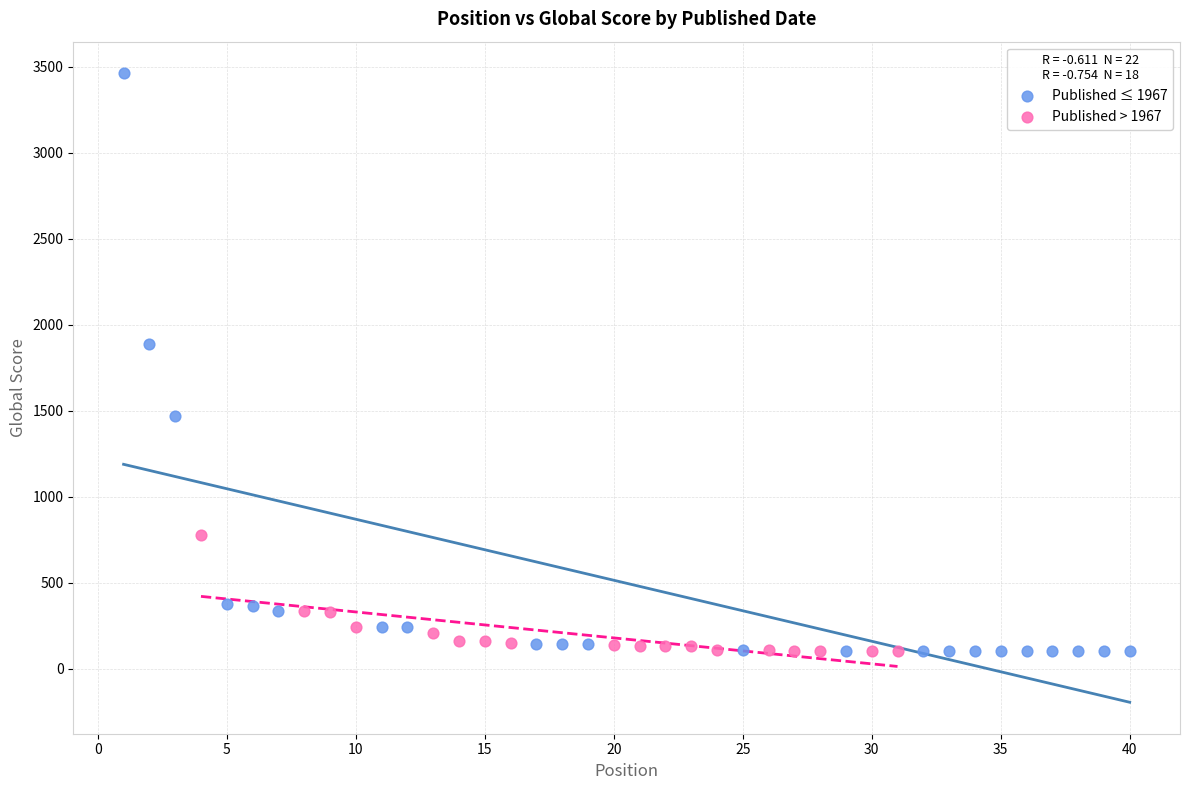

What are all the series names shown in the legend?

Published ≤ 1967, Published > 1967